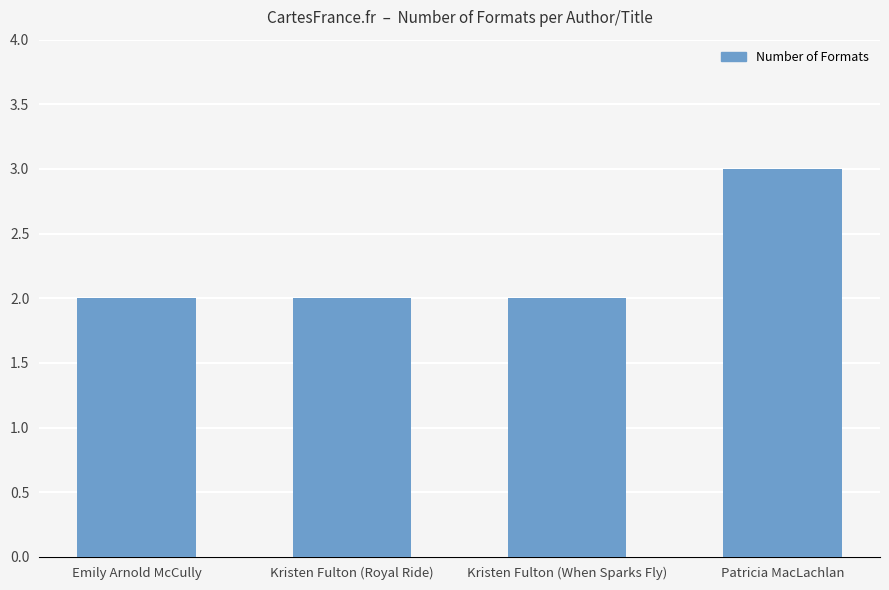

Is it true that the value at Patricia MacLachlan is 3?

True